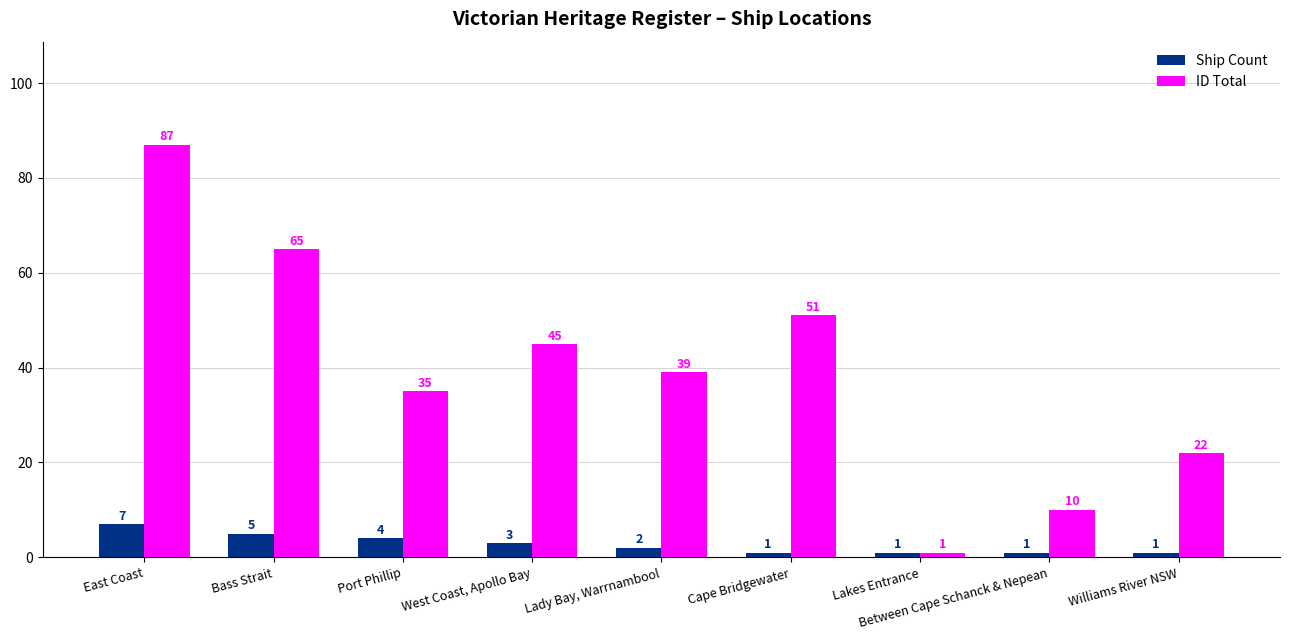

List the series in order of their overall mean, lowest first.

Ship Count, ID Total